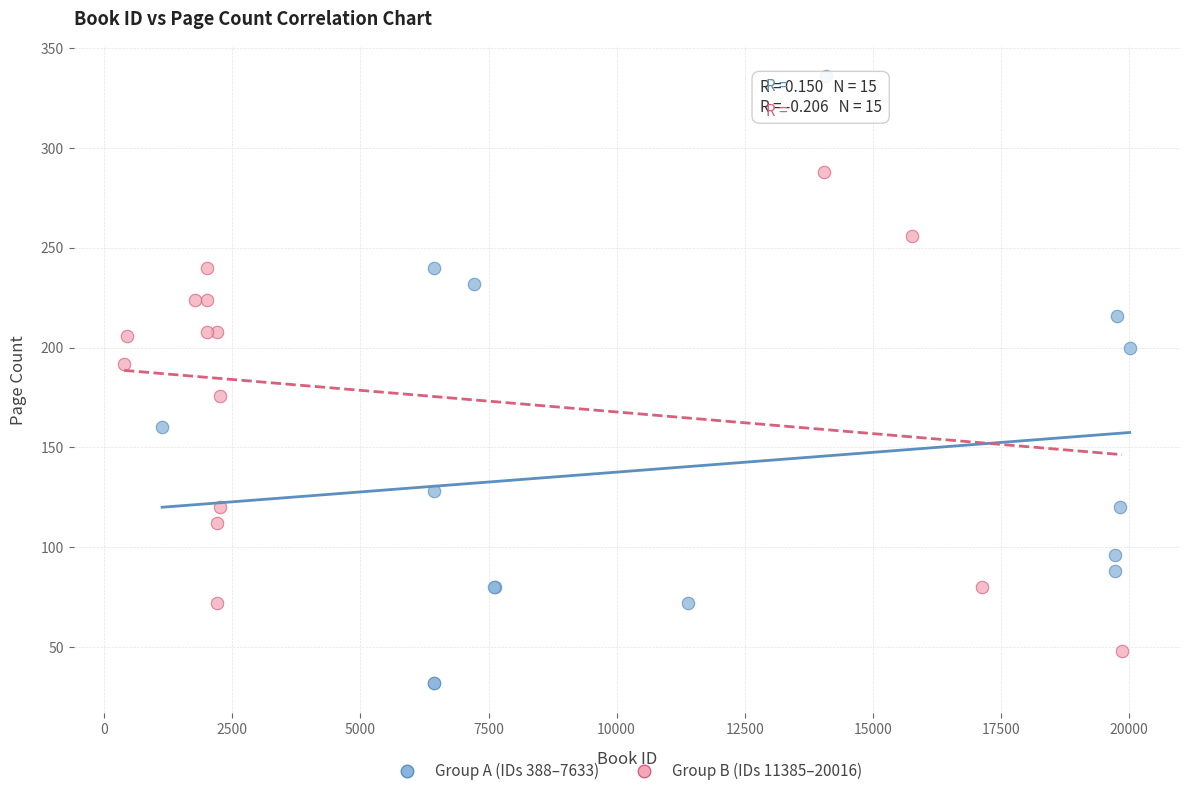

Which series reaches the maximum Y coordinate?

Group A (IDs 388–7633)